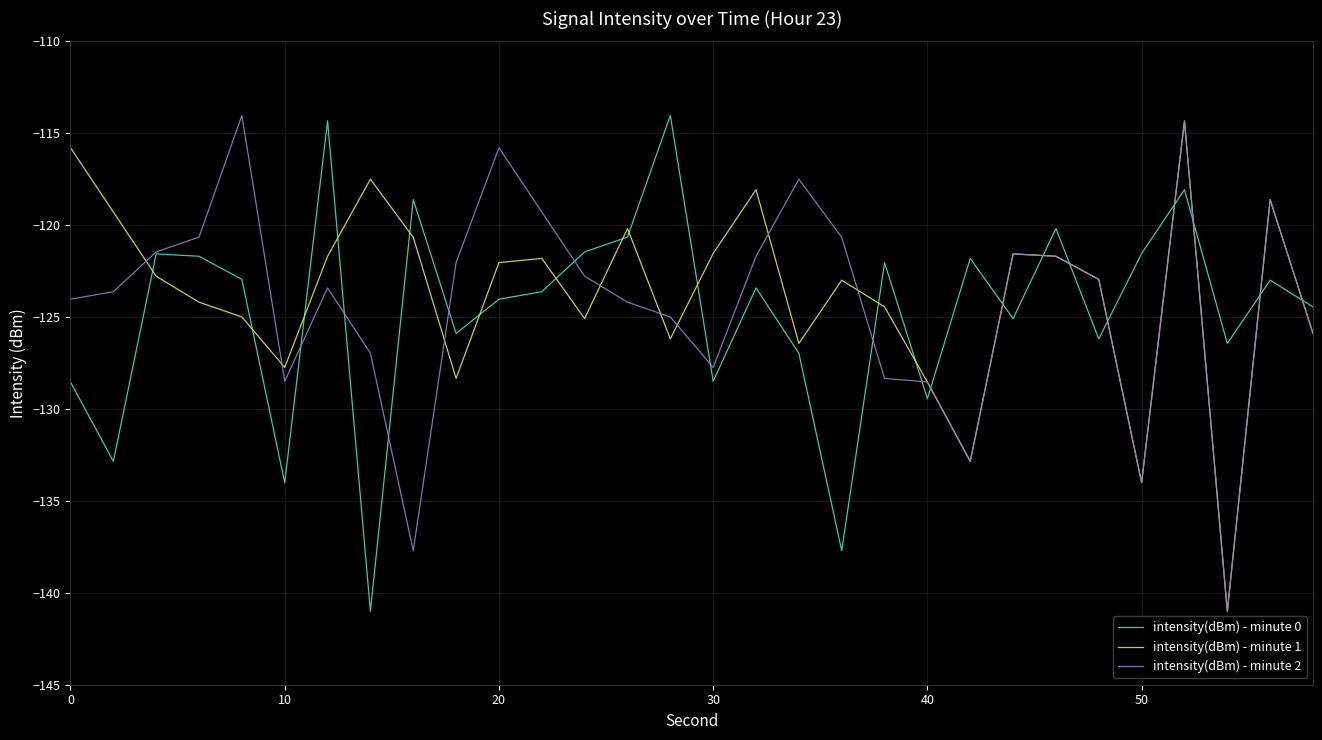

What is the lowest value of the intensity(dBm) - minute 2 series?

-141.0